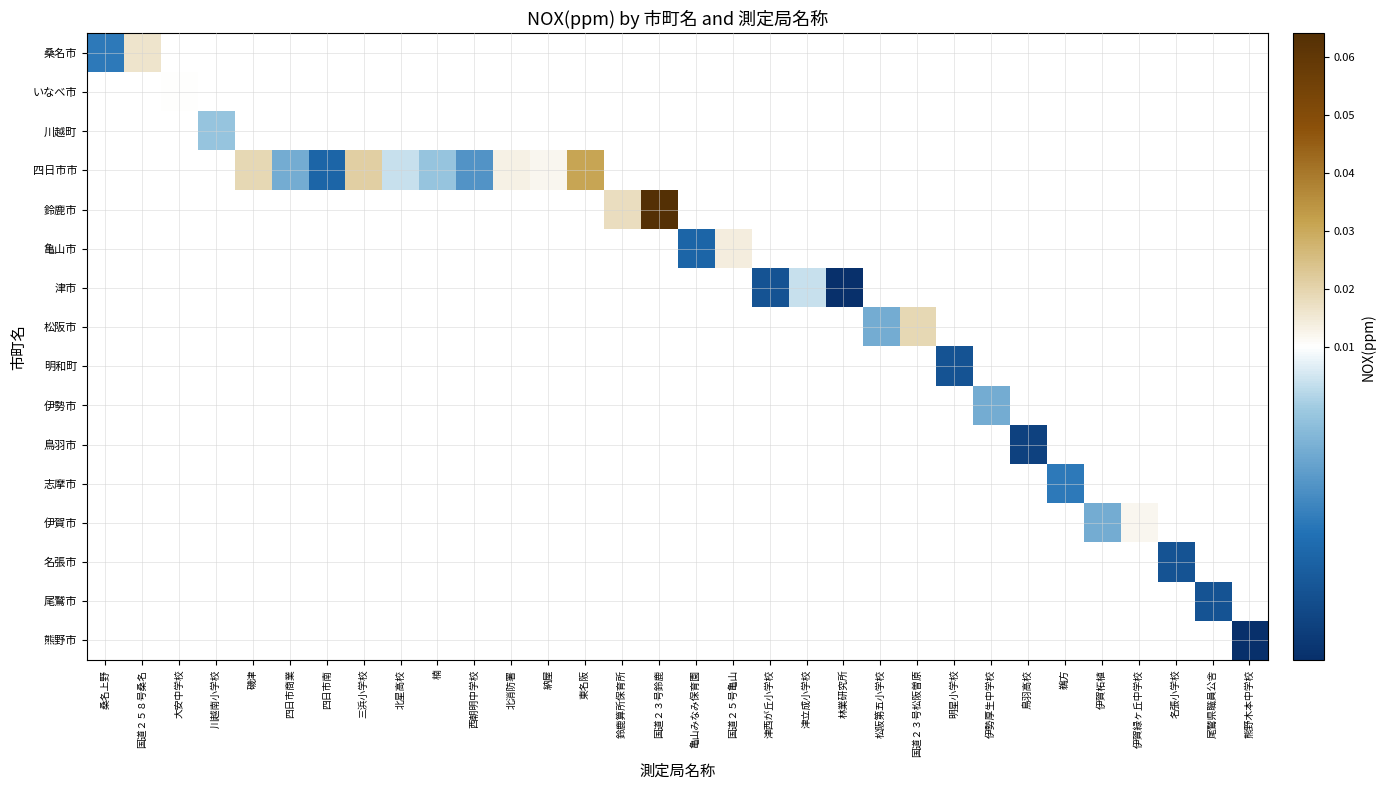

How many categories are shown in the chart?

32